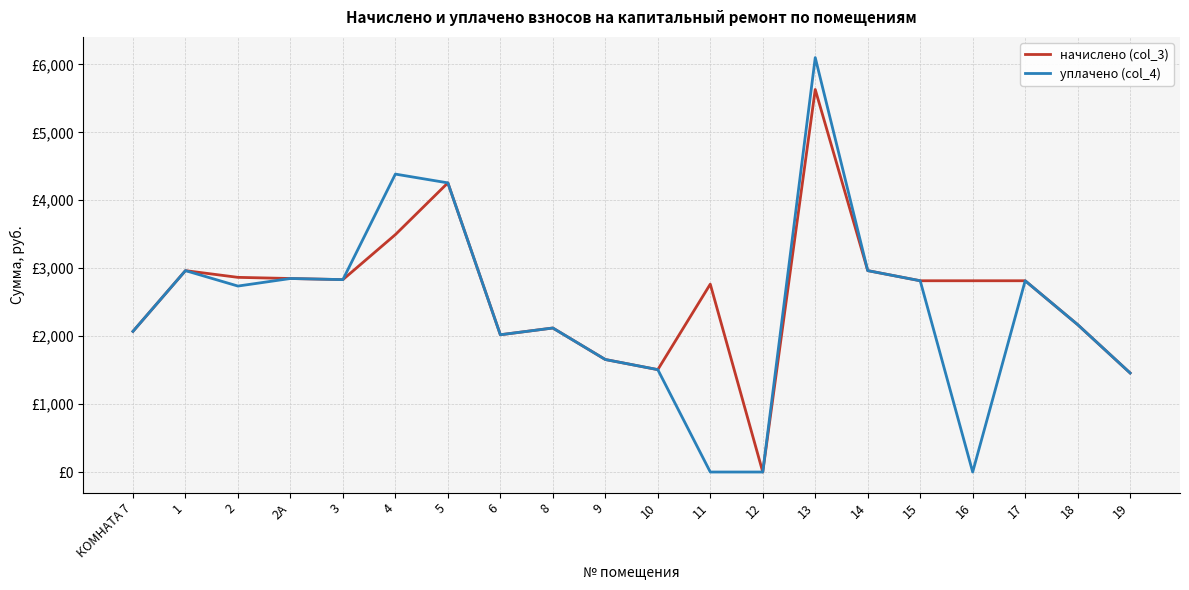

What are all the series names shown in the legend?

начислено (col_3), уплачено (col_4)